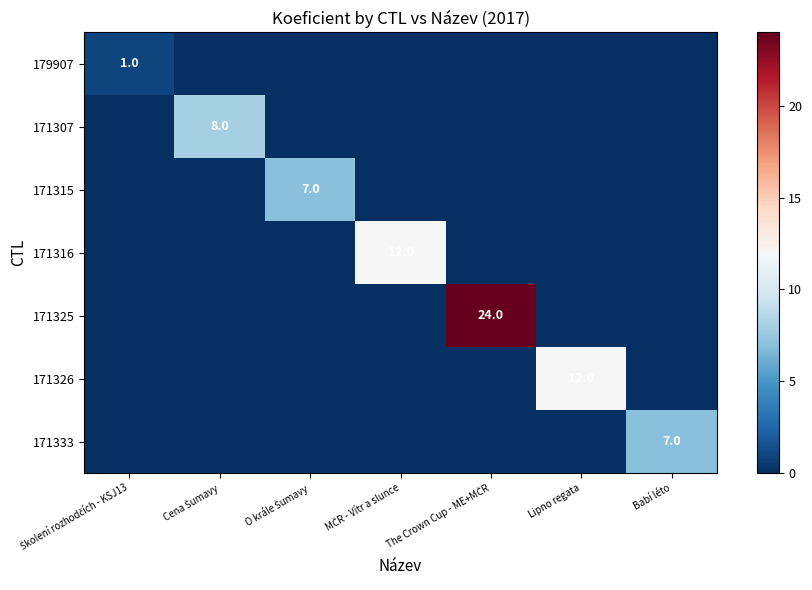

True or false: 171325 has a value of 0 at Školení rozhodčích - KSJ13.

True